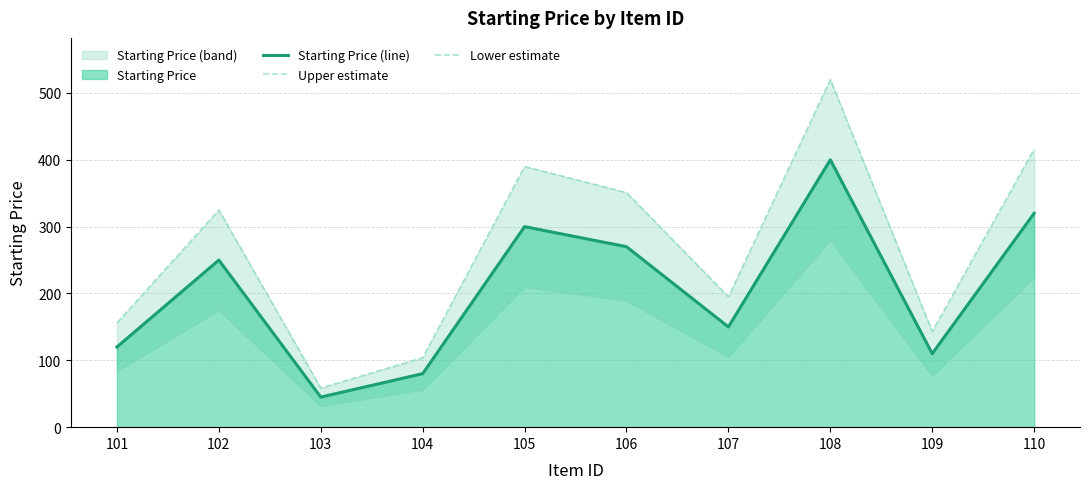

At which category does Starting Price (line) reach its first local peak?

102